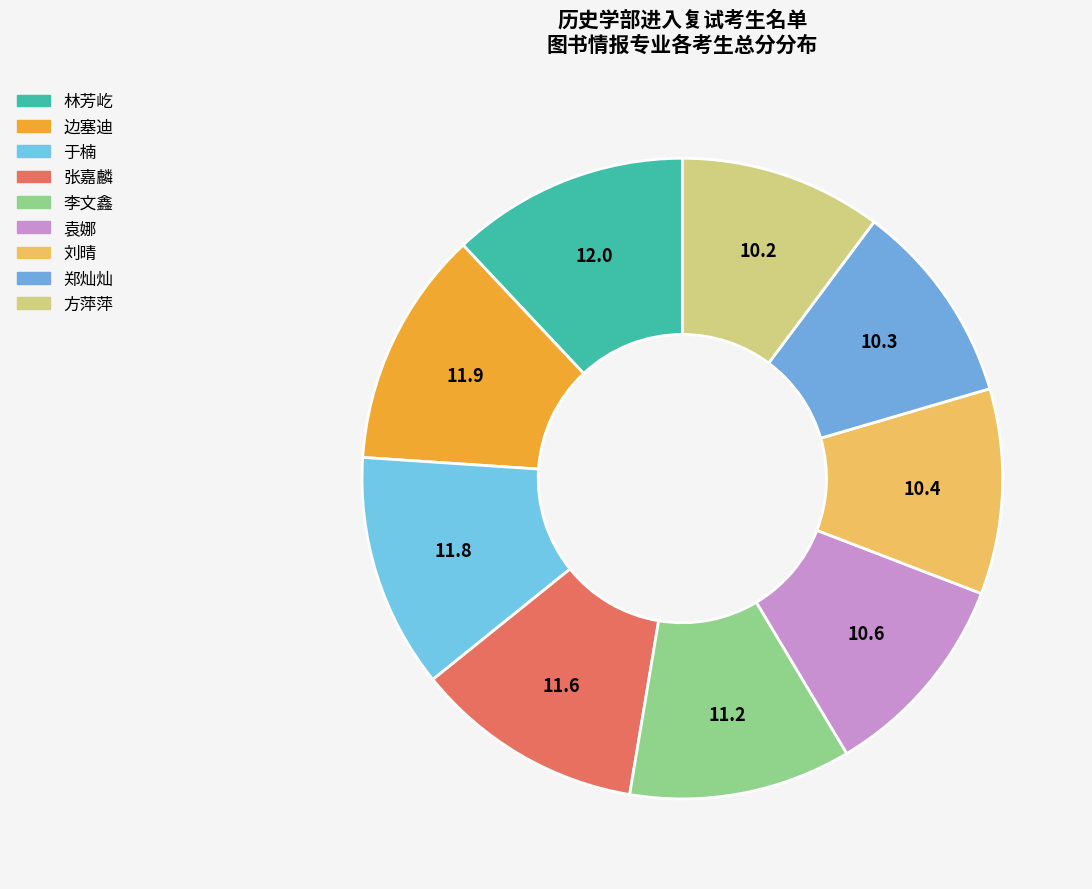

How many slices are in this pie chart?

9